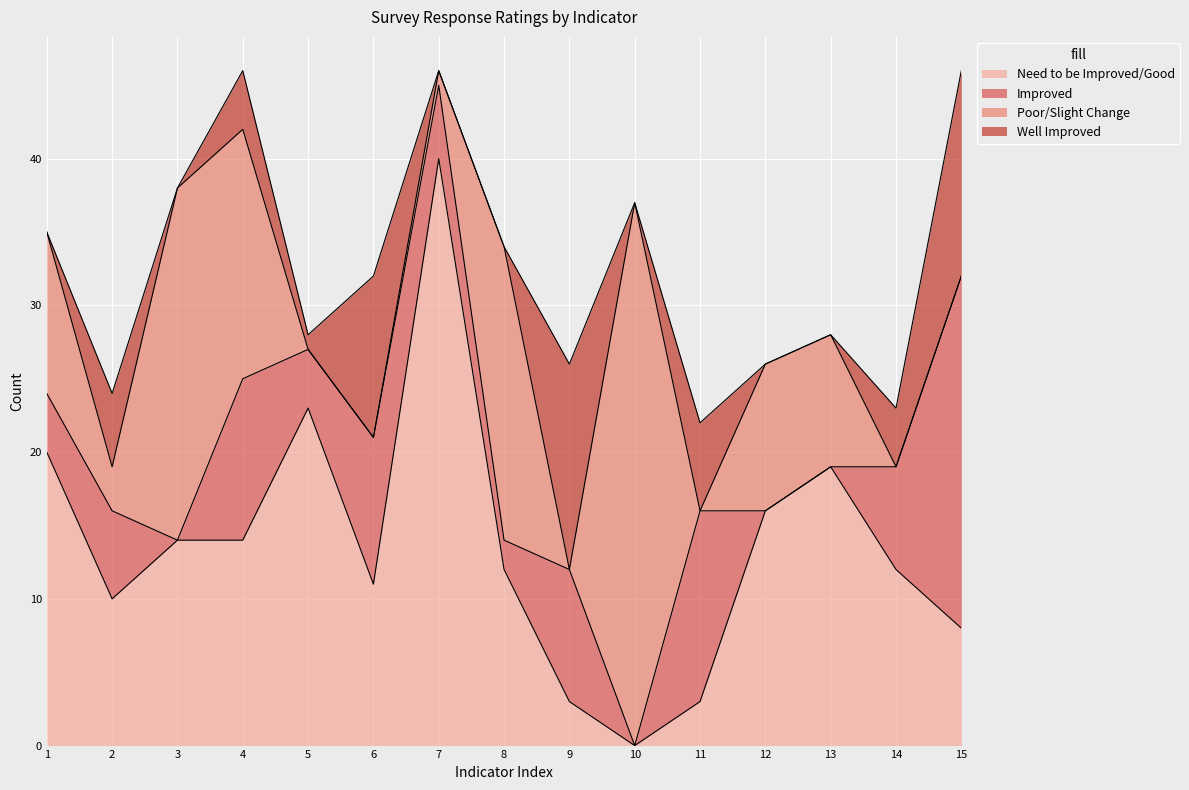

True or false: Poor/Slight Change has more than 2 points higher than both neighbors.

True